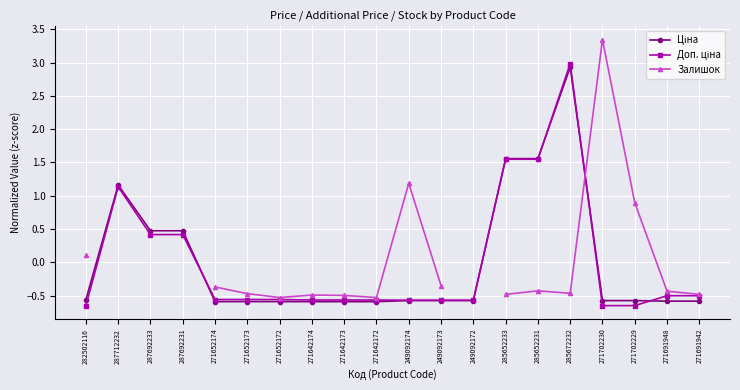

Which category has the highest value across all series?

271702230